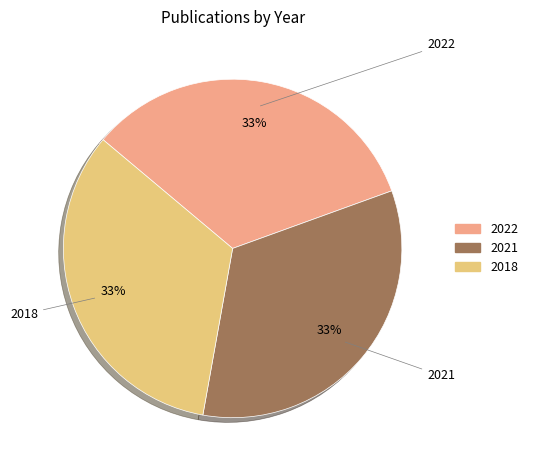

Is the sum of 2021 and 2022 greater than half?

Yes